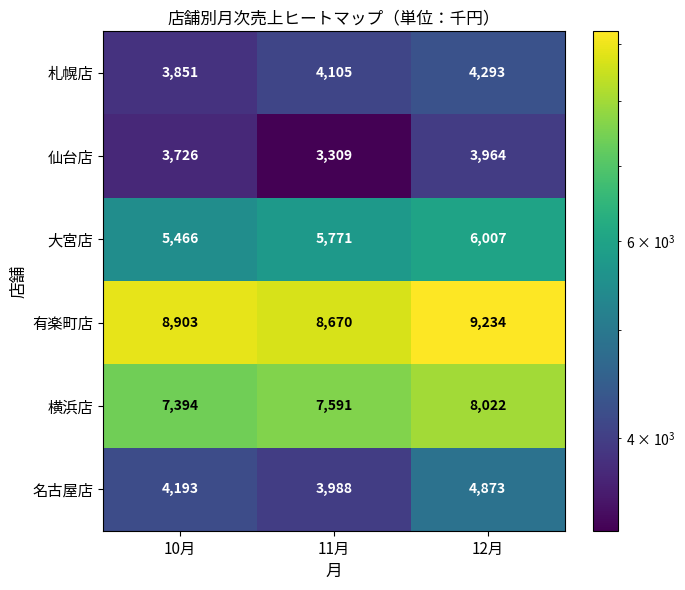

At 12月, list the series in order from largest to smallest.

有楽町店, 横浜店, 大宮店, 名古屋店, 札幌店, 仙台店